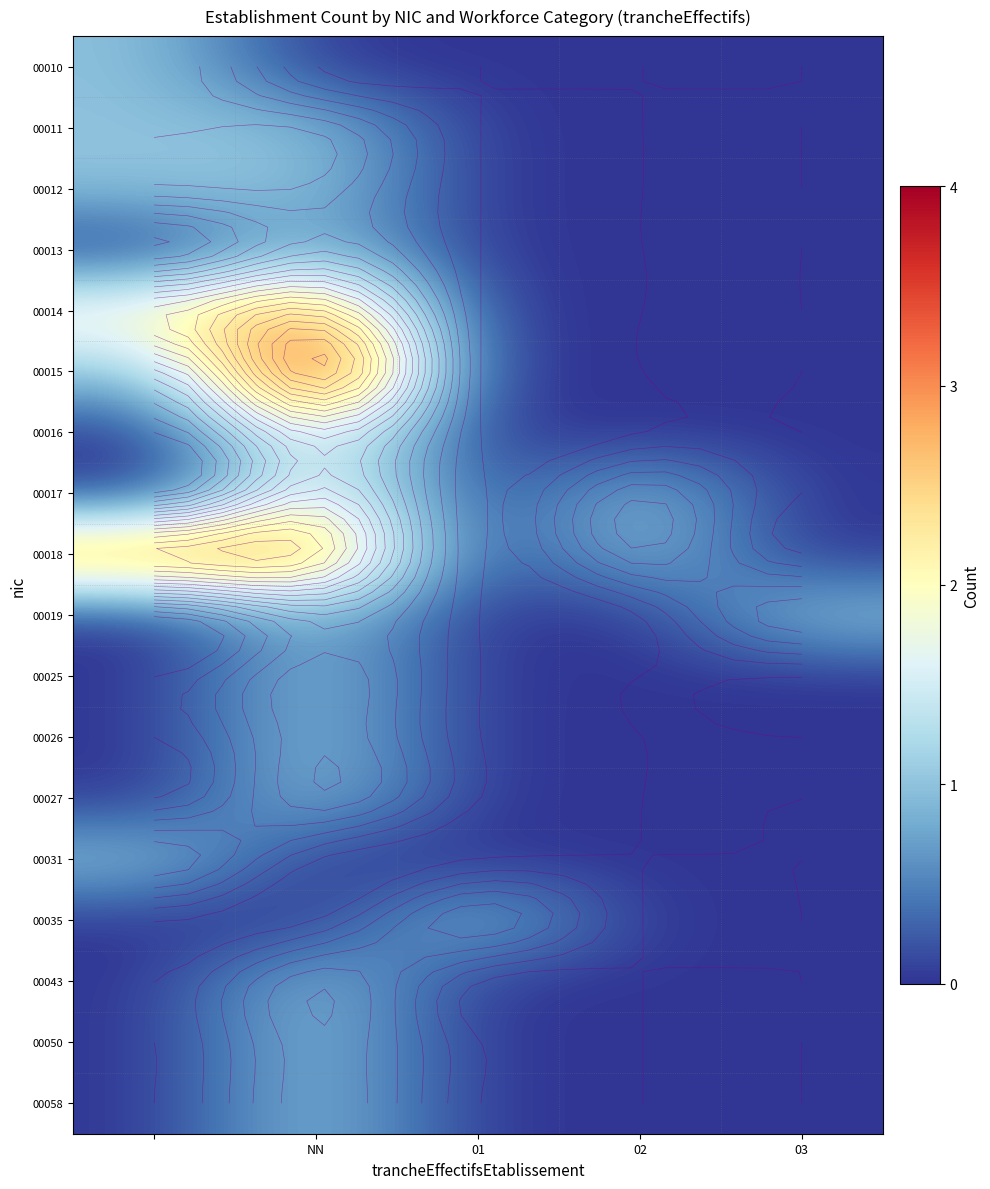

Which series changed the most between 01 and 02?

00017